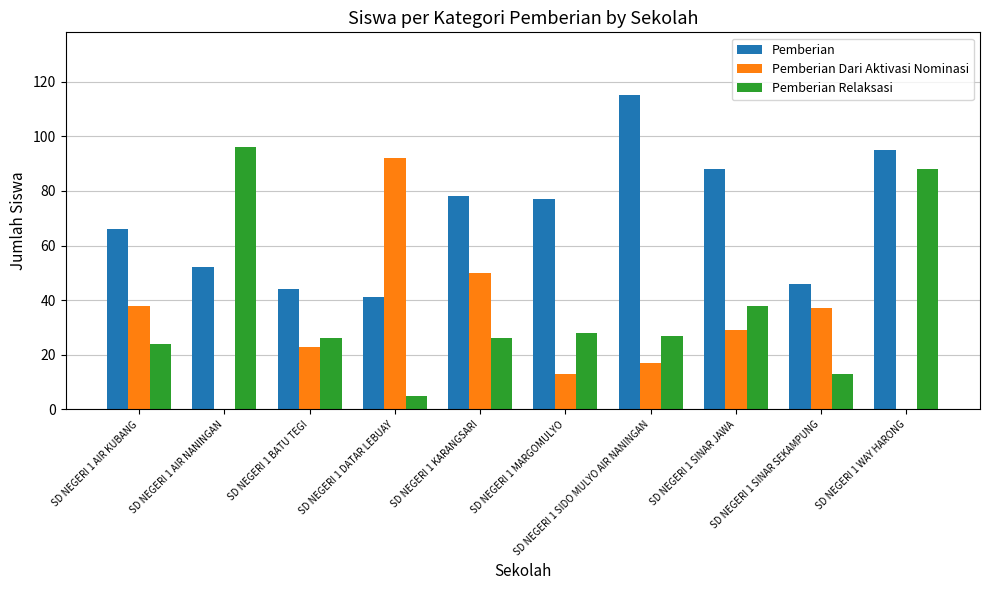

Are the bars horizontal?

No